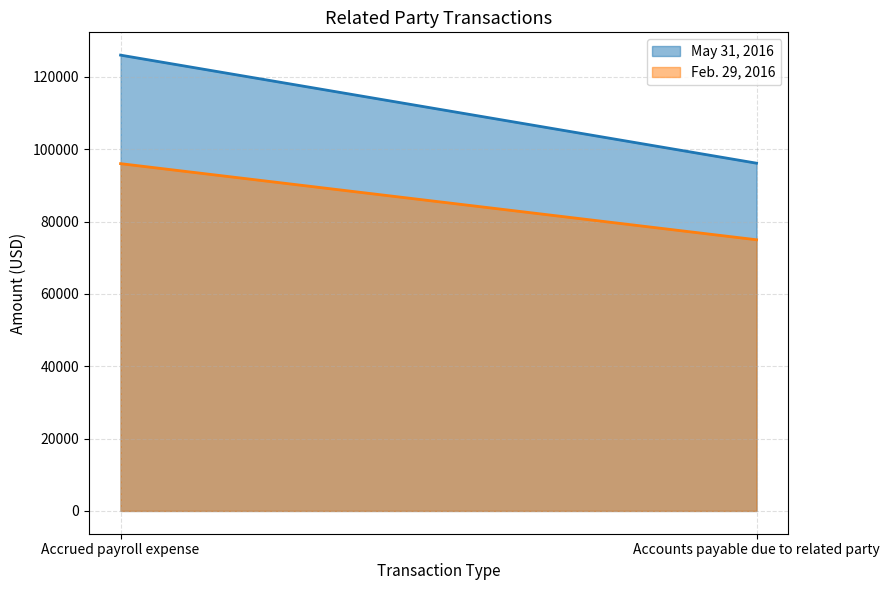

Between Accrued payroll expense and Accounts payable due to related party, which series saw the biggest shift?

May 31, 2016